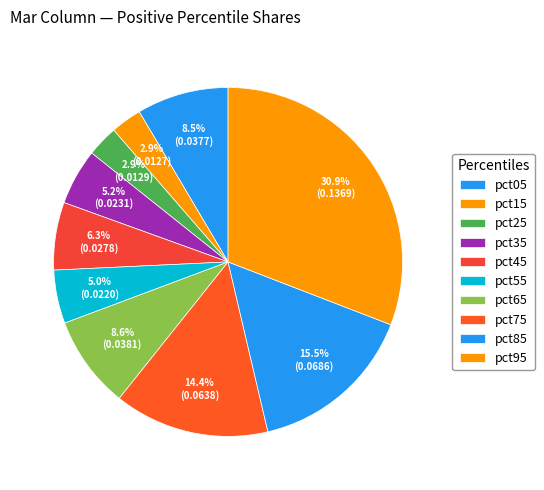

Rank the categories by value from lowest to highest.

pct15, pct25, pct55, pct35, pct45, pct05, pct65, pct75, pct85, pct95